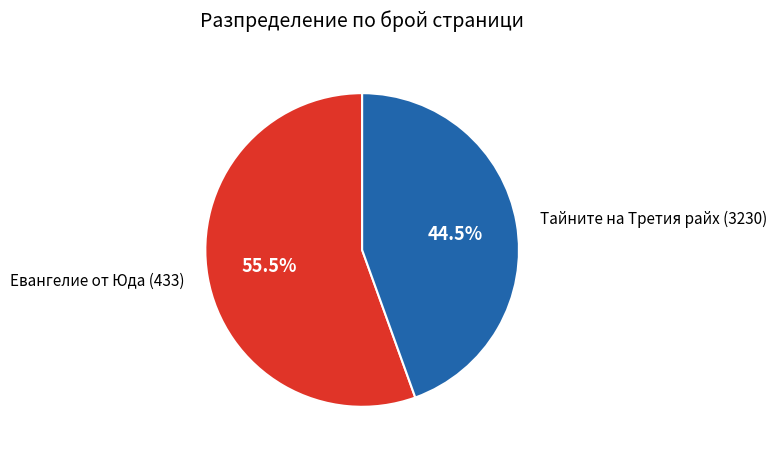

Between Тайните на Третия райх (3230) and Евангелие от Юда (433), which is larger?

Евангелие от Юда (433)